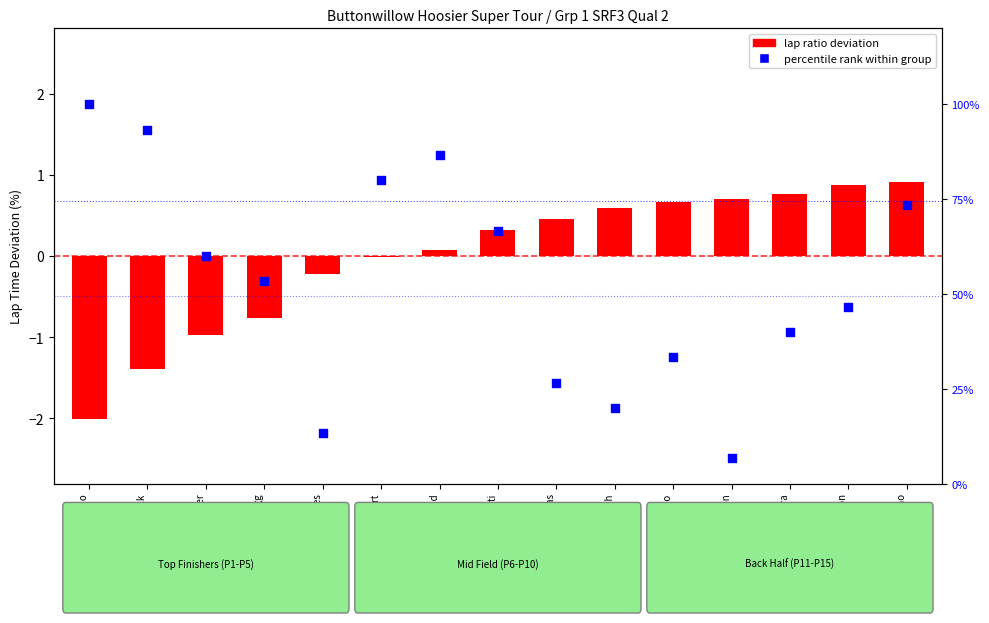

Between Mike Miserendino and John Black, which is larger?

Mike Miserendino